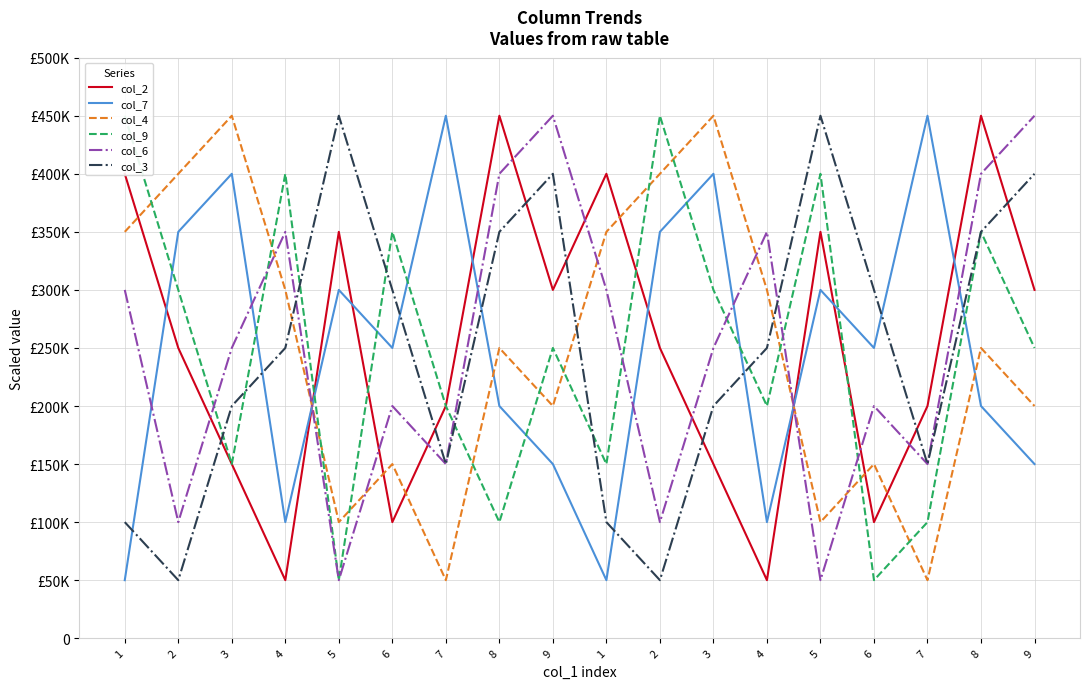

Reading left to right, extract all data points from this chart.

col_2: 1=400000	2=250000	3=150000	4=50000	5=350000	6=100000	7=200000	8=450000	9=300000	1=400000	2=250000	3=150000	4=50000	5=350000	6=100000	7=200000	8=450000	9=300000
col_7: 1=50000	2=350000	3=400000	4=100000	5=300000	6=250000	7=450000	8=200000	9=150000	1=50000	2=350000	3=400000	4=100000	5=300000	6=250000	7=450000	8=200000	9=150000
col_4: 1=350000	2=400000	3=450000	4=300000	5=100000	6=150000	7=50000	8=250000	9=200000	1=350000	2=400000	3=450000	4=300000	5=100000	6=150000	7=50000	8=250000	9=200000
col_9: 1=450000	2=300000	3=150000	4=400000	5=50000	6=350000	7=200000	8=100000	9=250000	1=150000	2=450000	3=300000	4=200000	5=400000	6=50000	7=100000	8=350000	9=250000
col_6: 1=300000	2=100000	3=250000	4=350000	5=50000	6=200000	7=150000	8=400000	9=450000	1=300000	2=100000	3=250000	4=350000	5=50000	6=200000	7=150000	8=400000	9=450000
col_3: 1=100000	2=50000	3=200000	4=250000	5=450000	6=300000	7=150000	8=350000	9=400000	1=100000	2=50000	3=200000	4=250000	5=450000	6=300000	7=150000	8=350000	9=400000